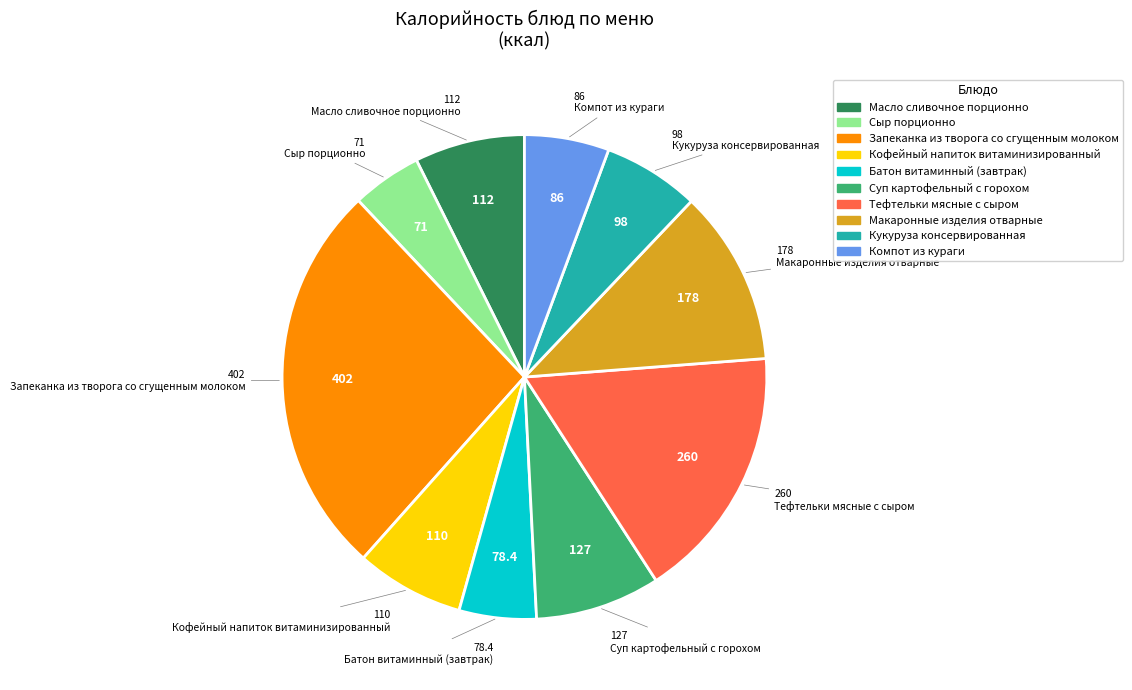

Does Запеканка из творога со сгущенным молоком account for over 50% of the chart?

No